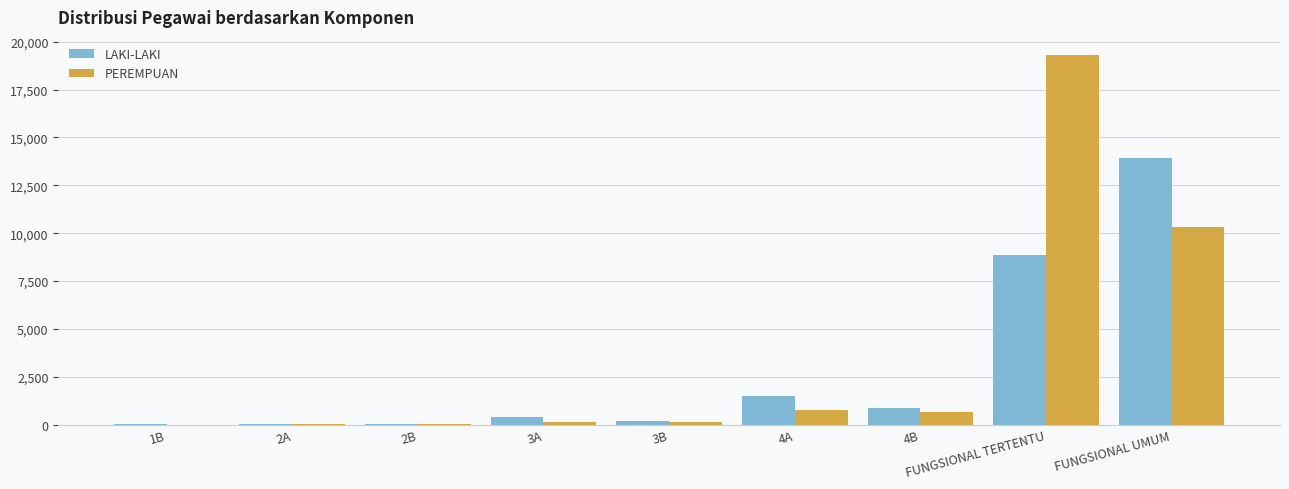

Is it true that PEREMPUAN equals 19293 at FUNGSIONAL TERTENTU?

True